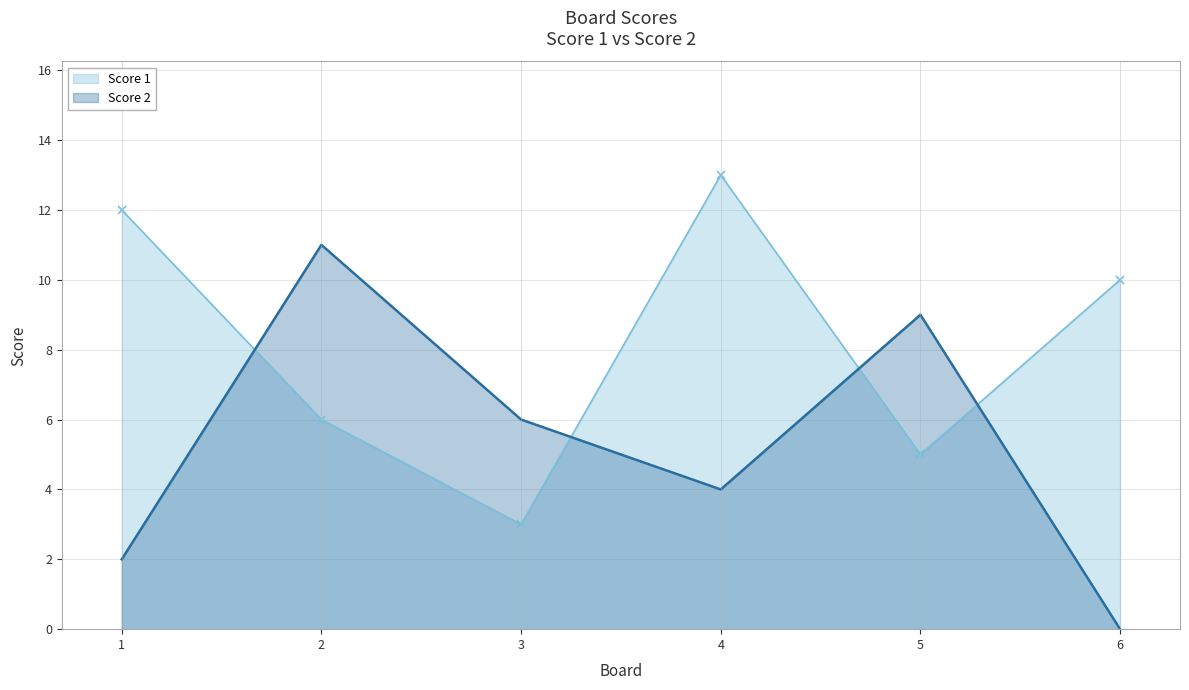

Is the value of Score 2 at 6 greater than the value of Score 1 at 6?

No